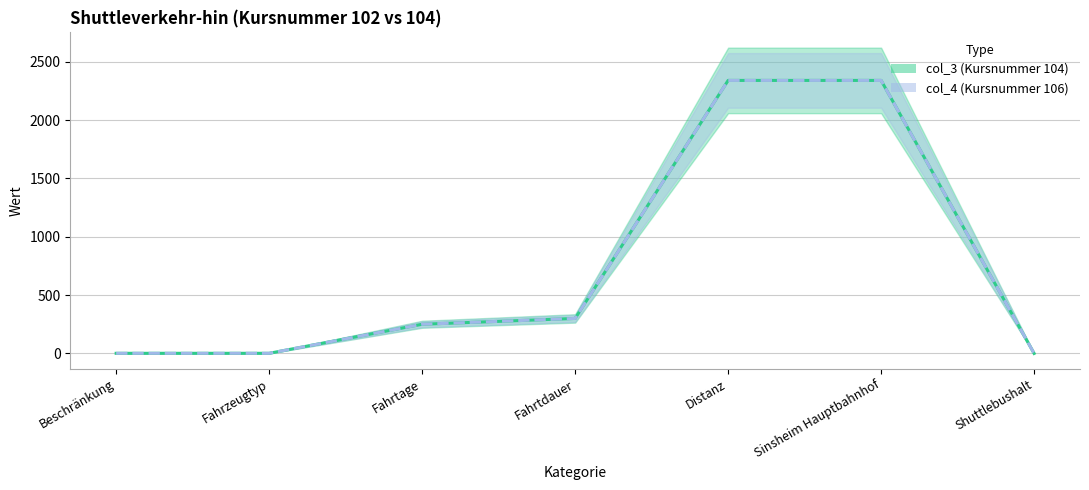

What is the value of the col_3_line point at the 5th from the left?

2341